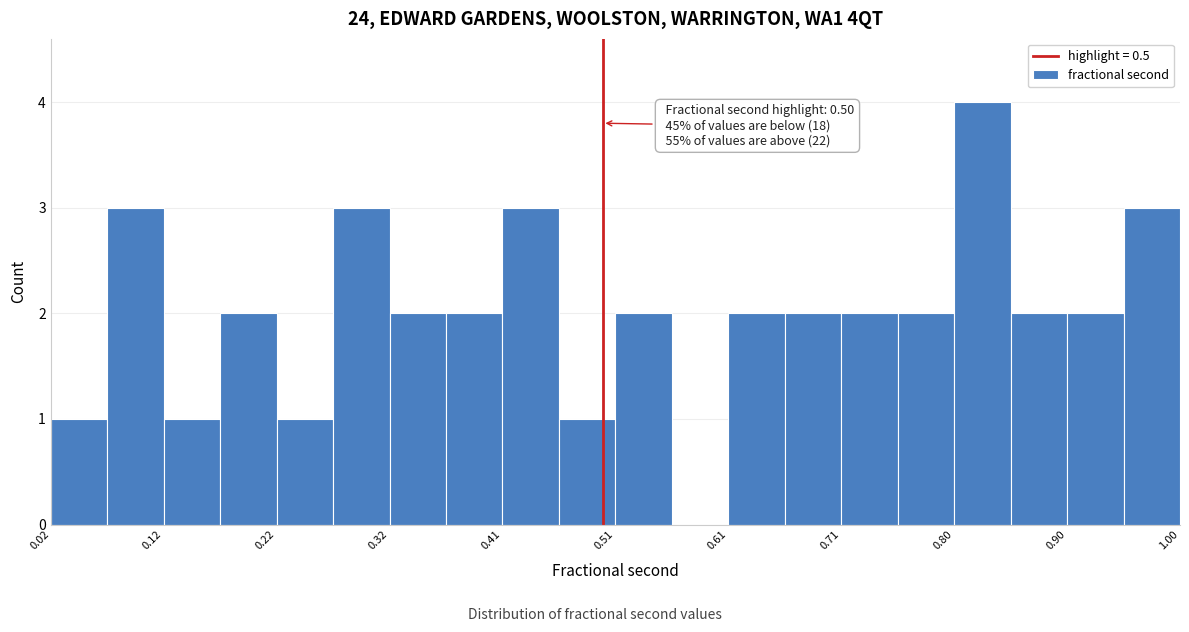

Which range on the x-axis has the tallest bar?

0.80 to 0.85